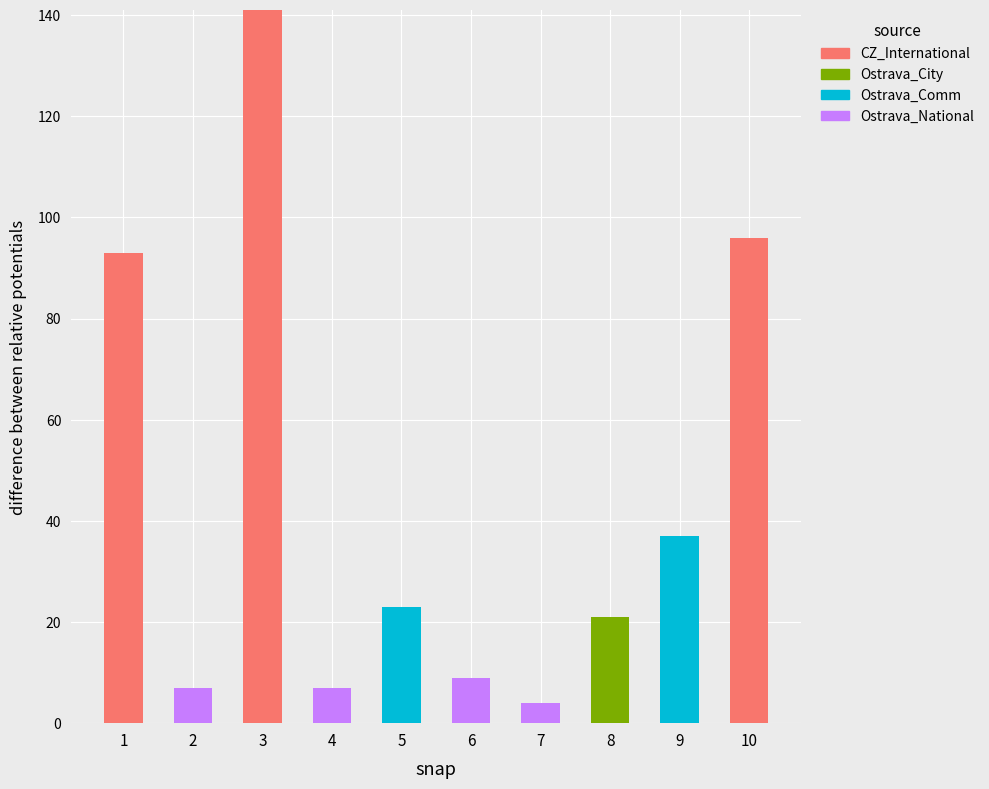

At which label does CZ_International reach its peak?

3